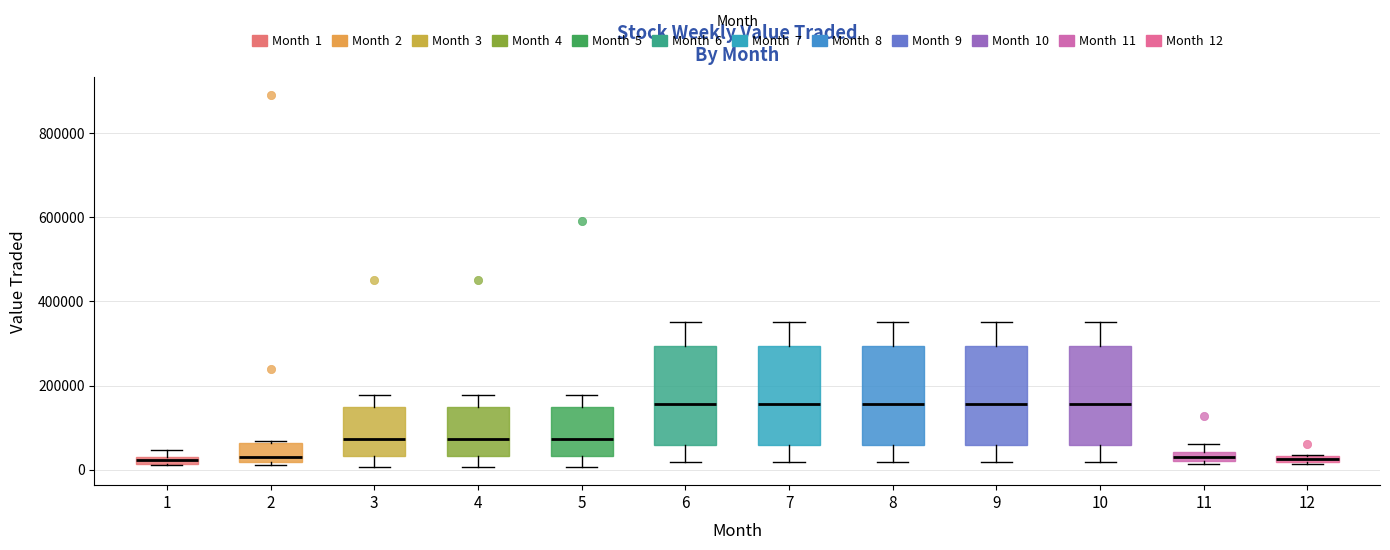

Where does the lower whisker of the box at x = 4 end on the y-axis? The values are not printed on the chart, so give them approximately, as read against the axis.

0